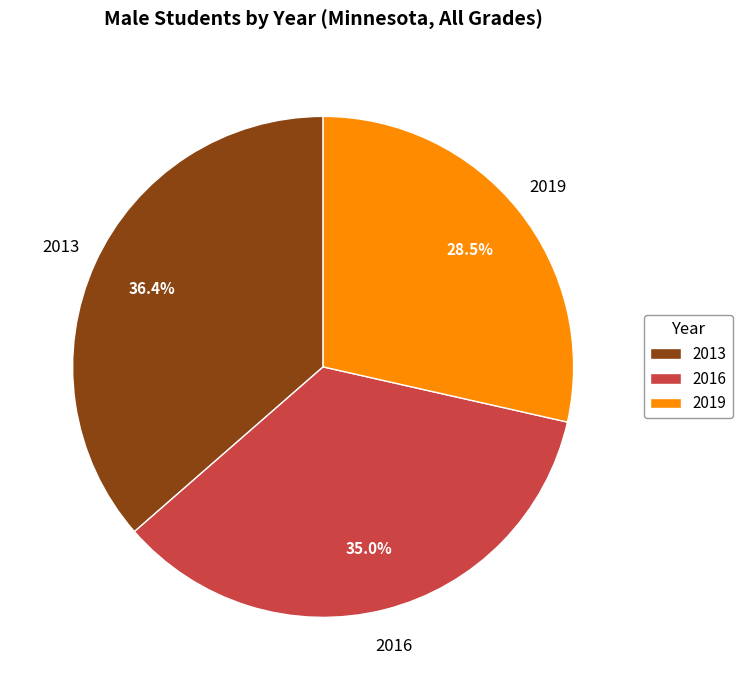

Is there any slice that represents more than half of the pie?

No